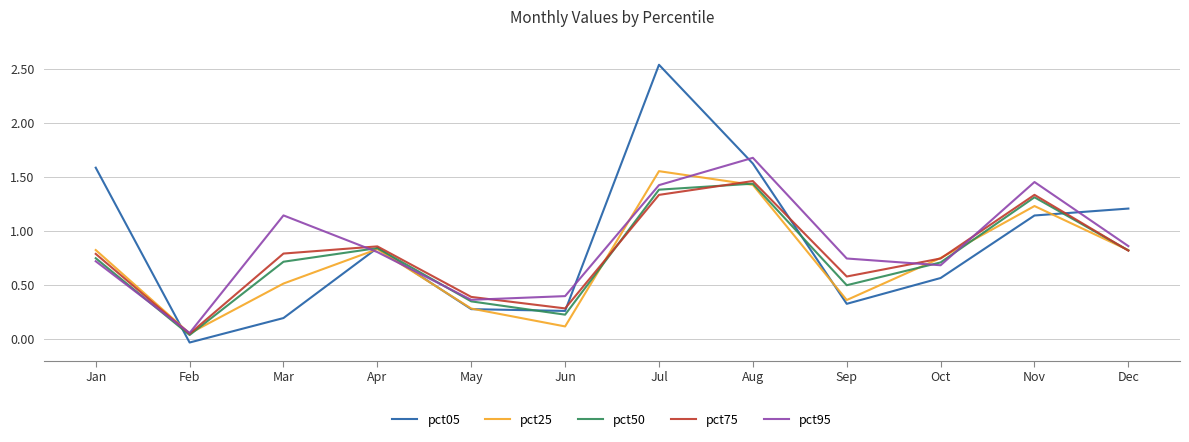

Which category has the highest value across all series?

Jul